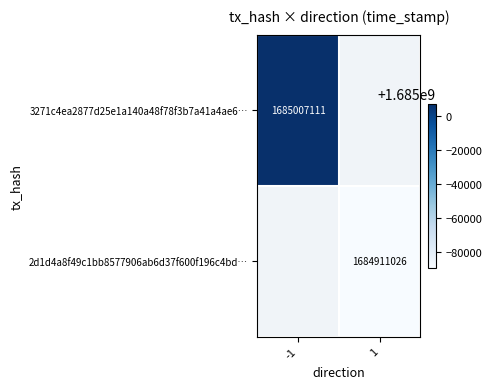

The value of 2d1d4a8f49c1bb8577906ab6d37f600f196c4bd… at 1 is 1004969157. True or false?

False